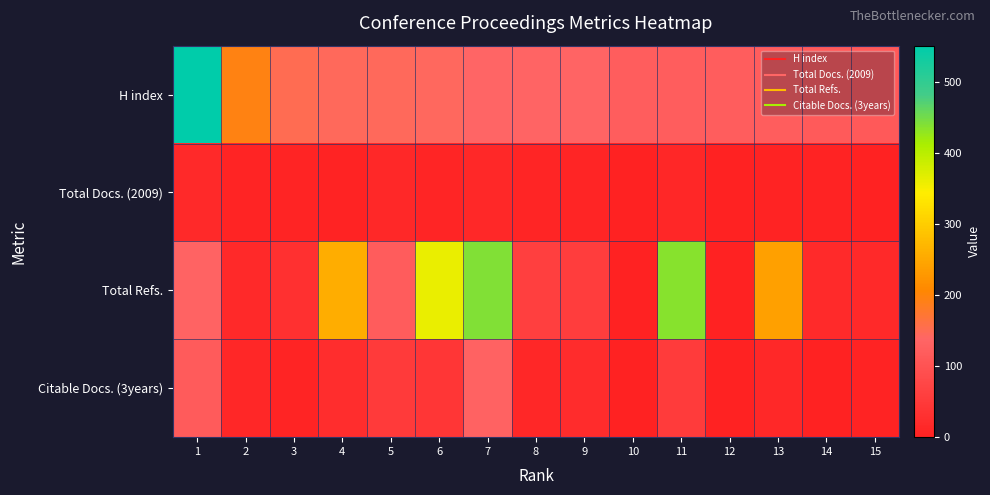

Between 2 and 6, which series saw the biggest shift?

Total Refs.